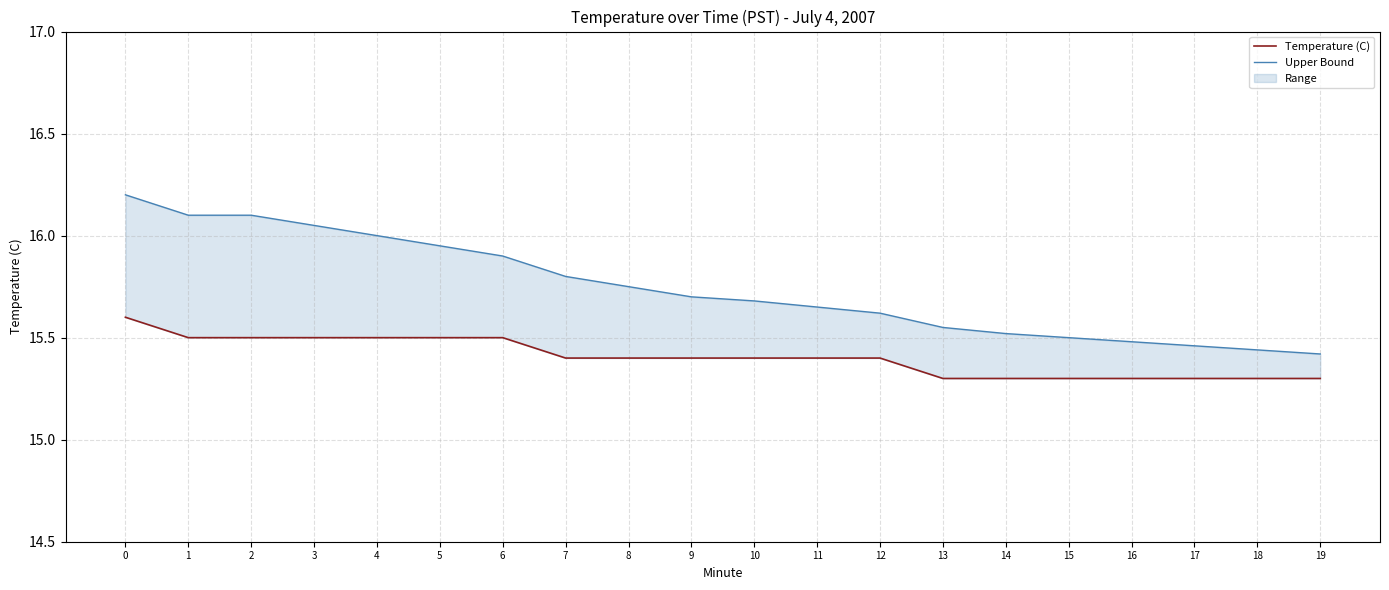

At how many categories does at least one series exceed 15?

20